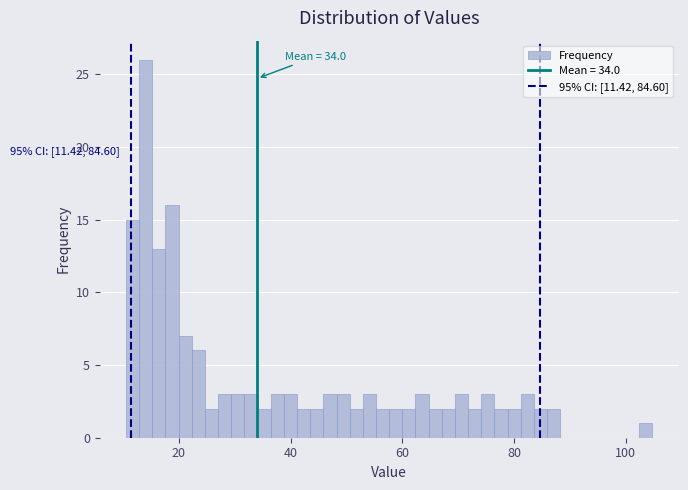

Read against the x-axis, roughly where is the centre of the tallest bar?

14